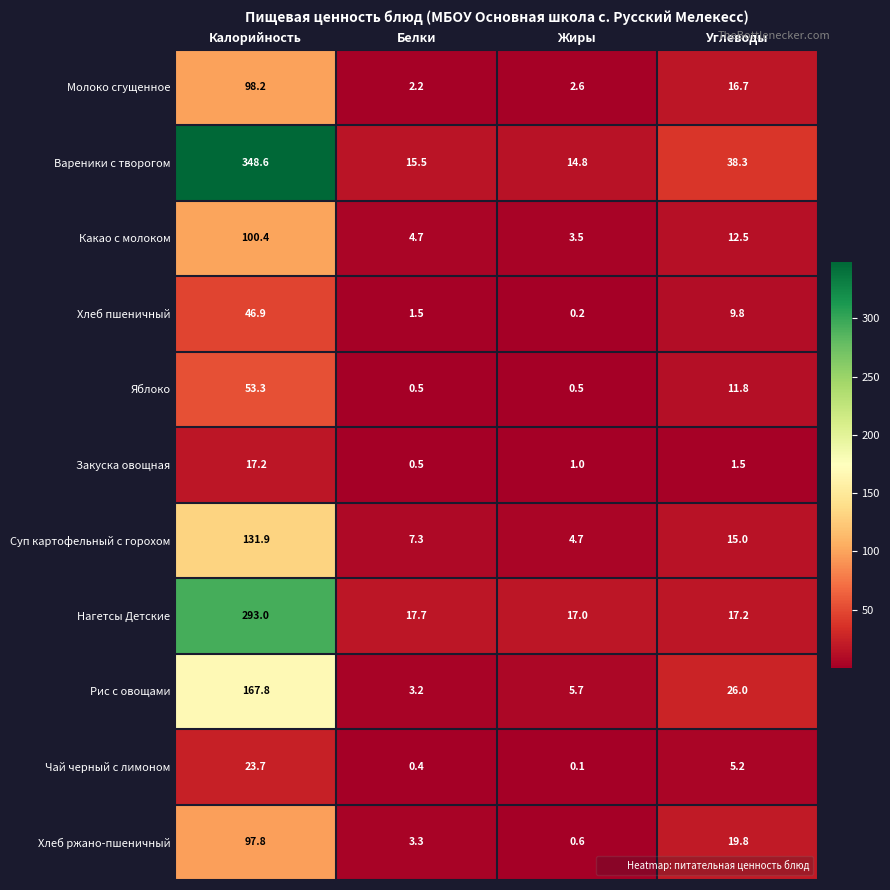

What is the sum of all Суп картофельный с горохом values?

158.9